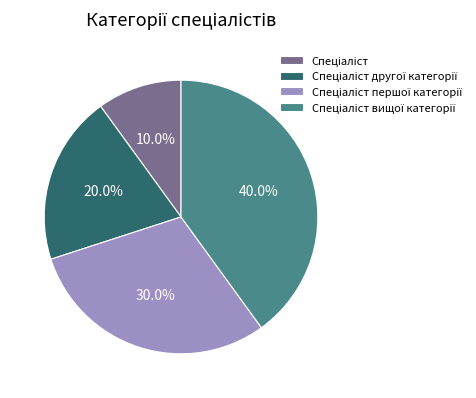

Does any single category account for the majority?

No